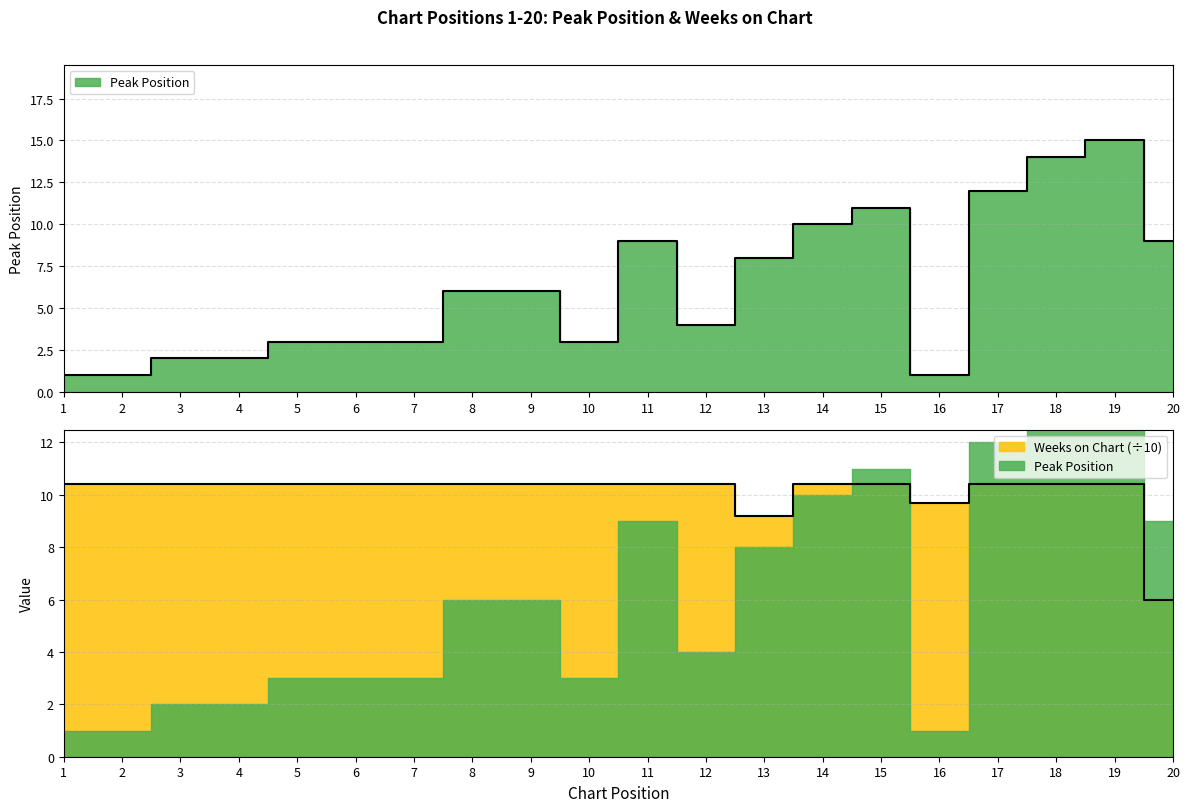

At which category does the chart reach its minimum across all series?

1